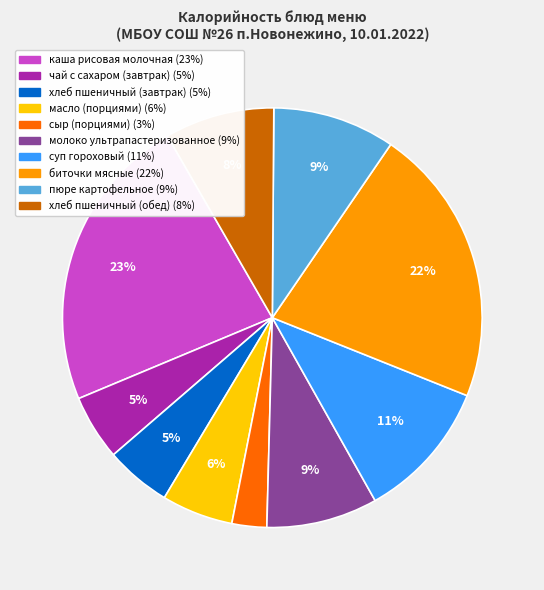

Is there any slice that represents more than half of the pie?

No